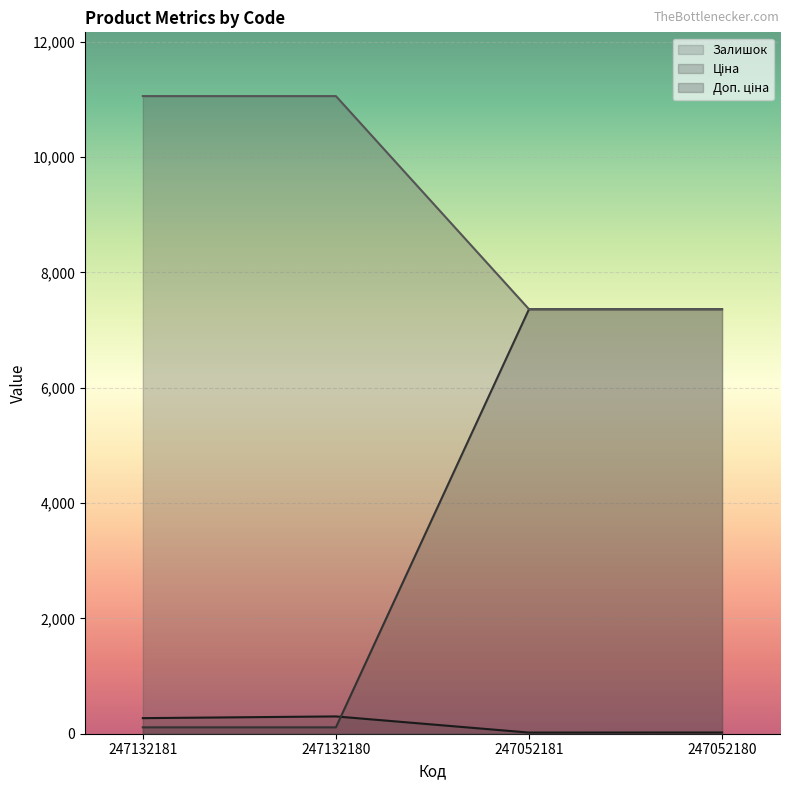

True or false: Залишок and Доп. ціна intersect in this chart.

False